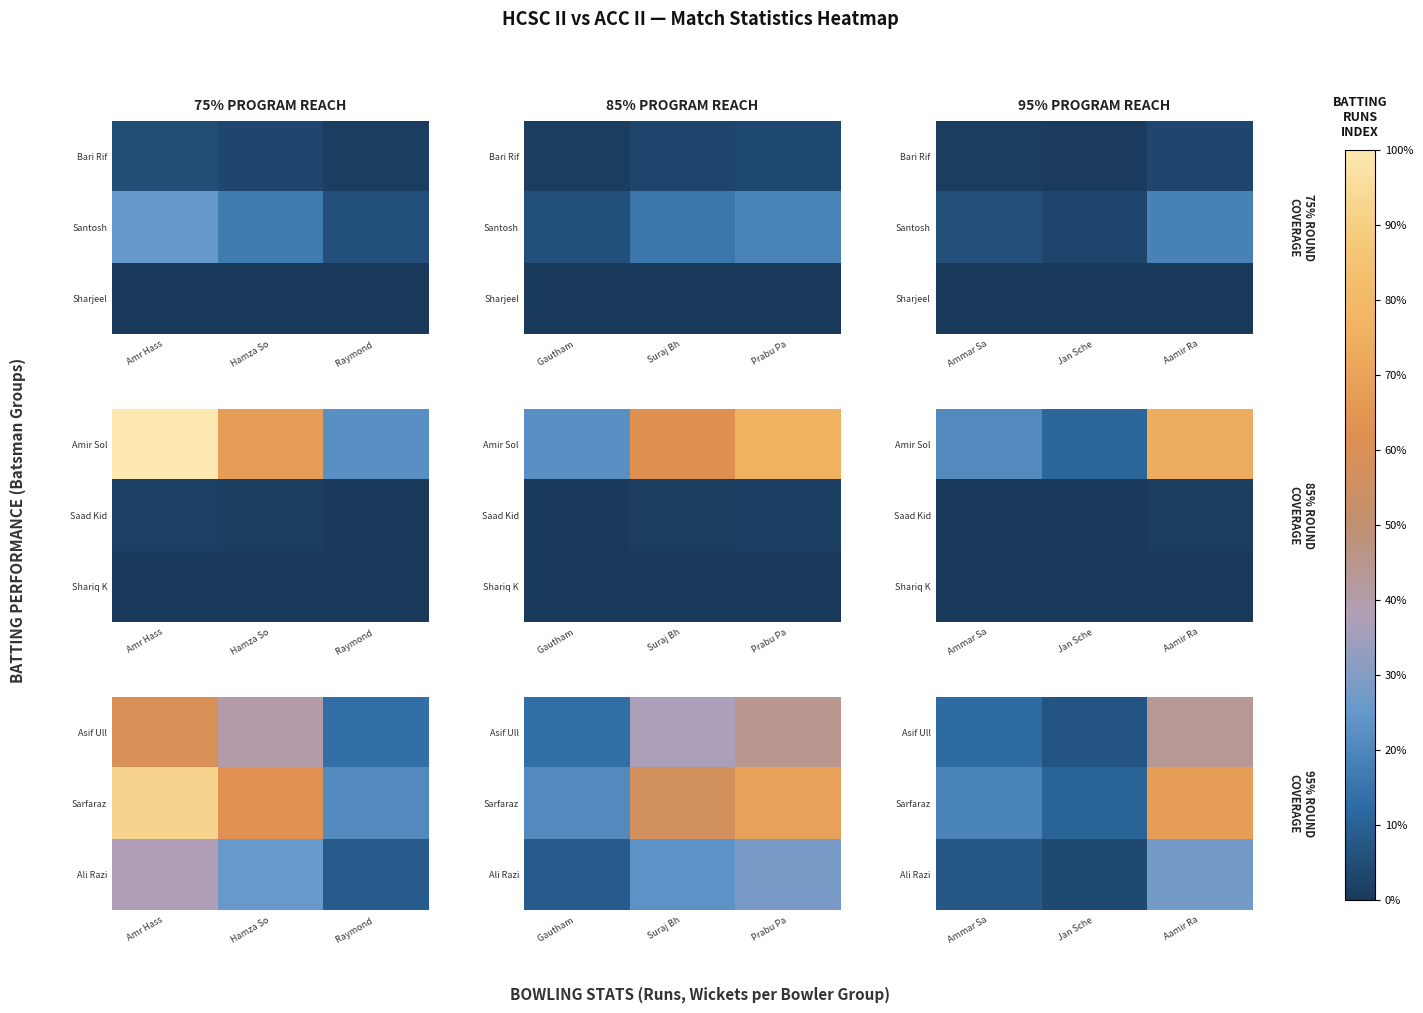

Which category has the lowest value in the Ali Razi series?

Jan Sche